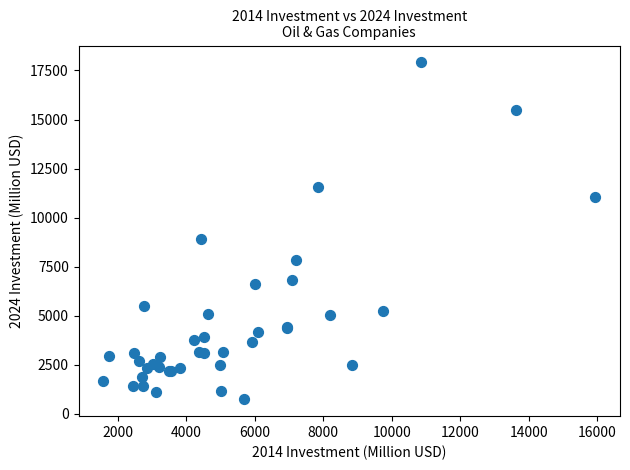

What Y value in the scatter plot is closest to 9324?

8908.9